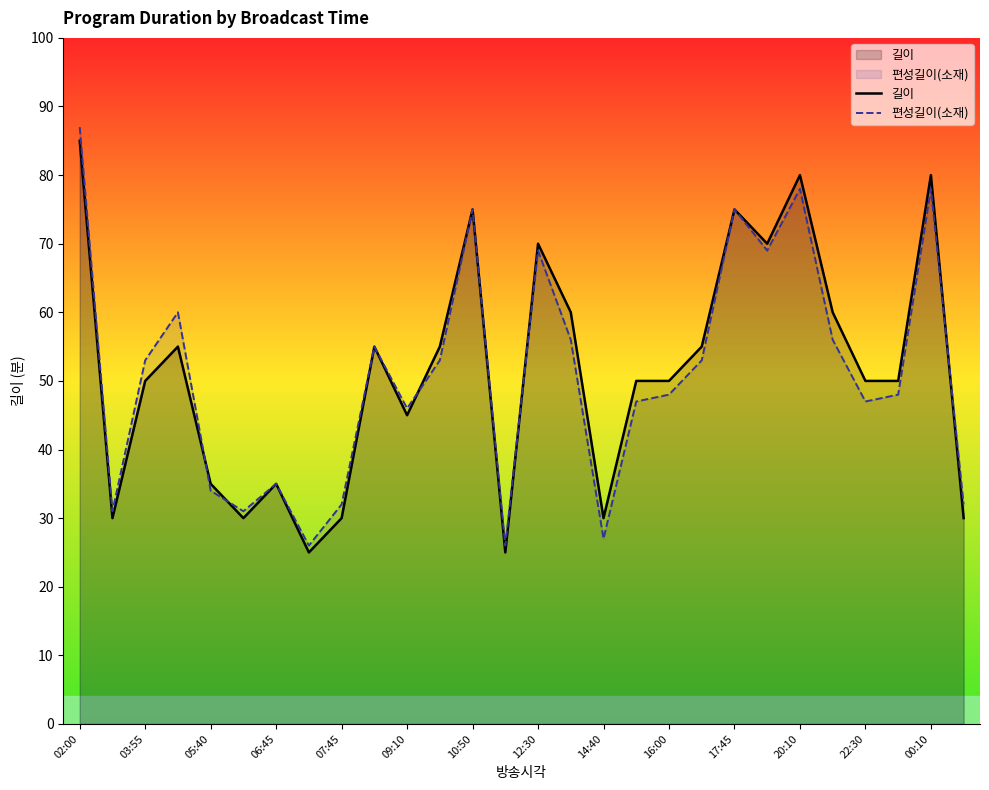

What is the greatest value displayed?

87